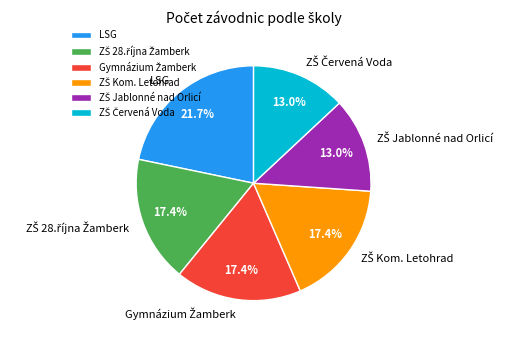

Which slice is the largest?

LSG